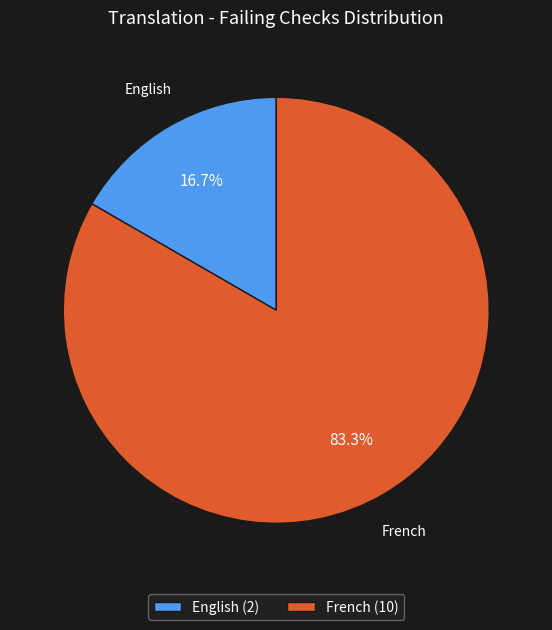

The English slice represents 17% of the pie. True or false?

True